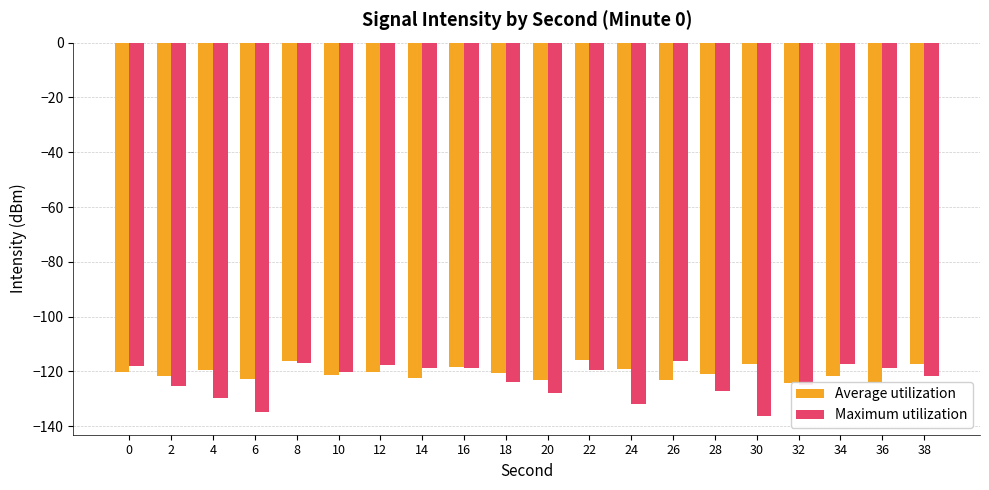

Between 38 and 26, which is larger?

38